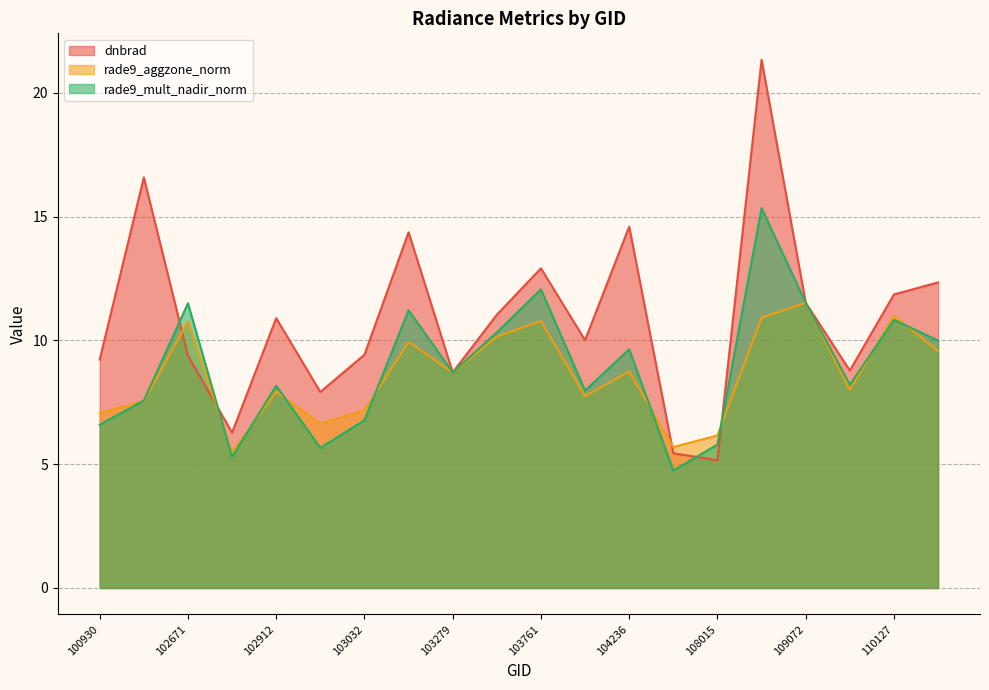

Does the chart display data point markers on the line(s)?

No